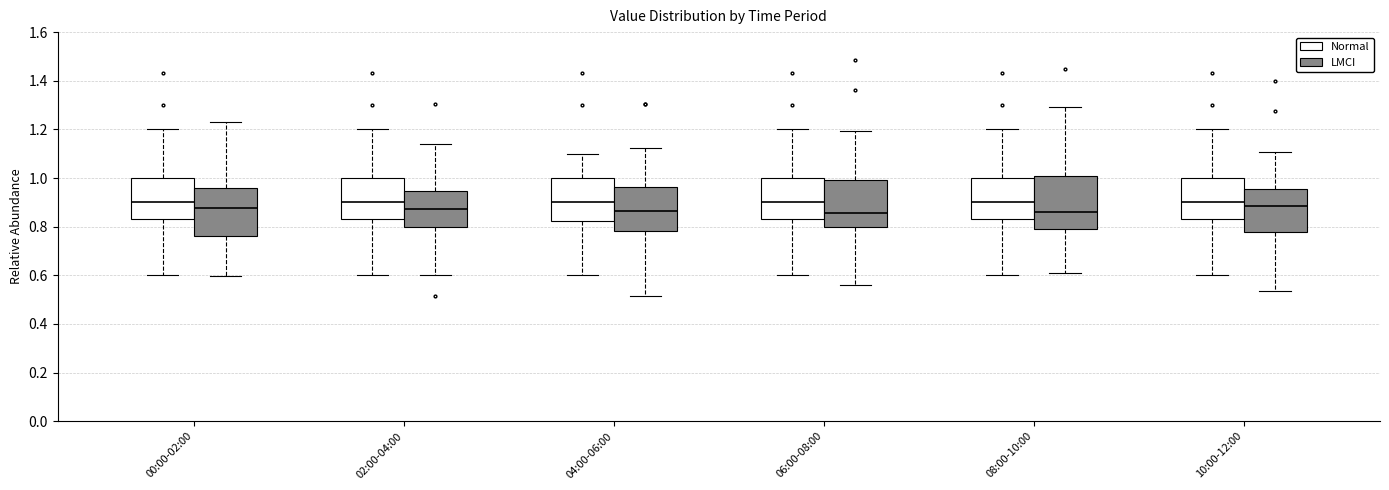

Where is the lower edge of the box for 08:00-10:00 (Normal) on the y-axis? The values are not printed on the chart, so give them approximately, as read against the axis.

0.84